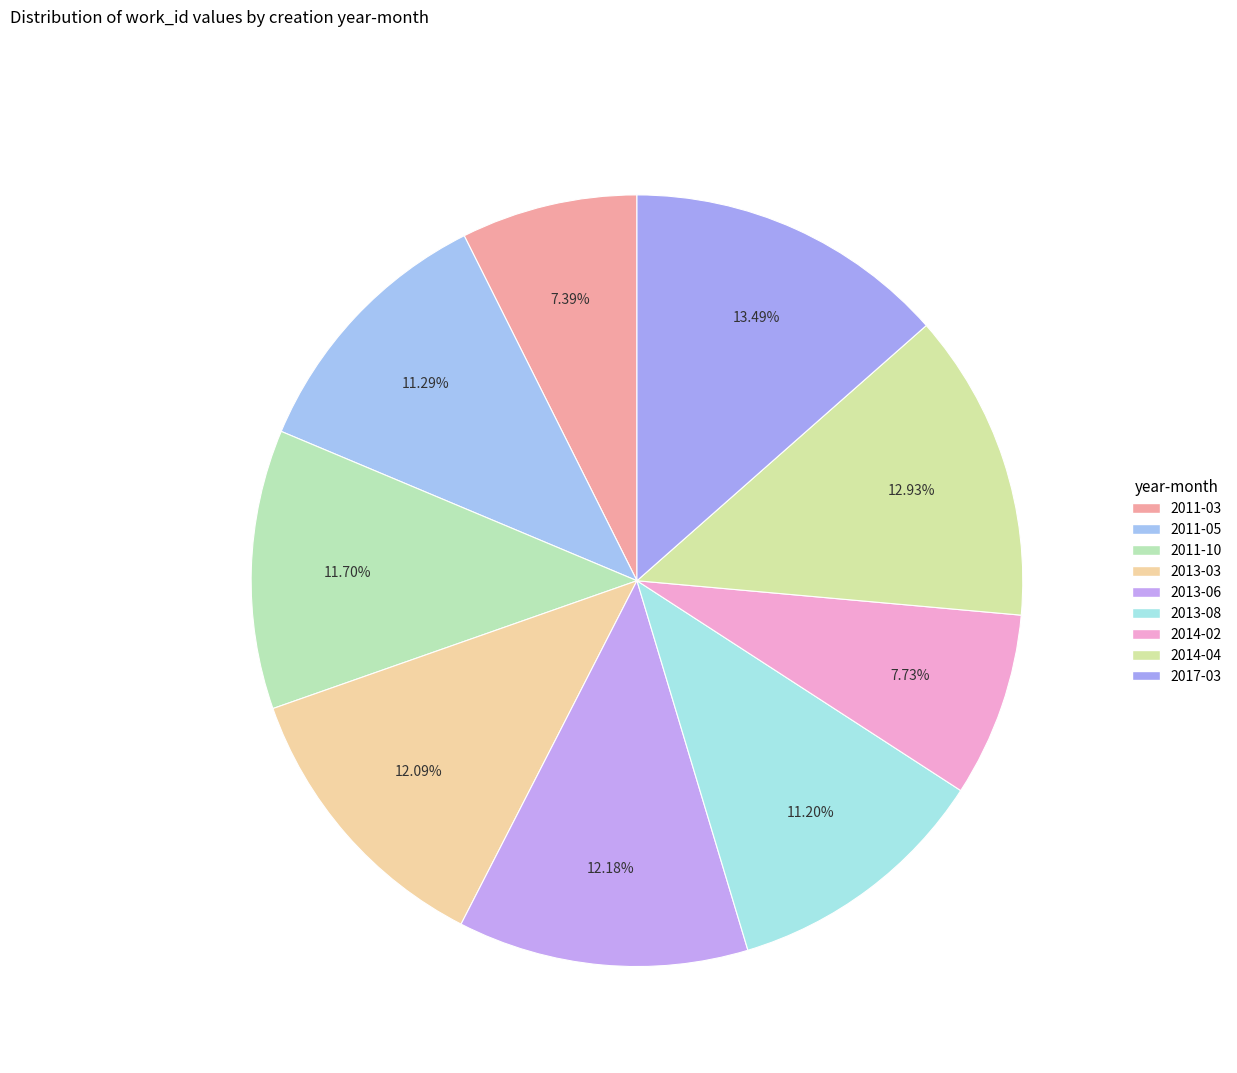

Count the number of slices in the pie.

9